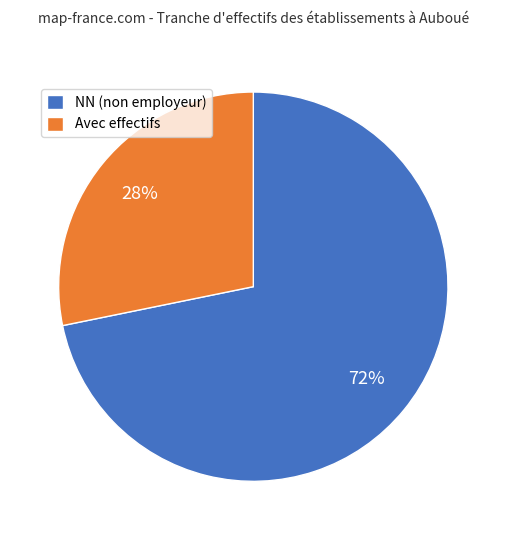

Is it true that Avec effectifs is 28% of the pie?

True